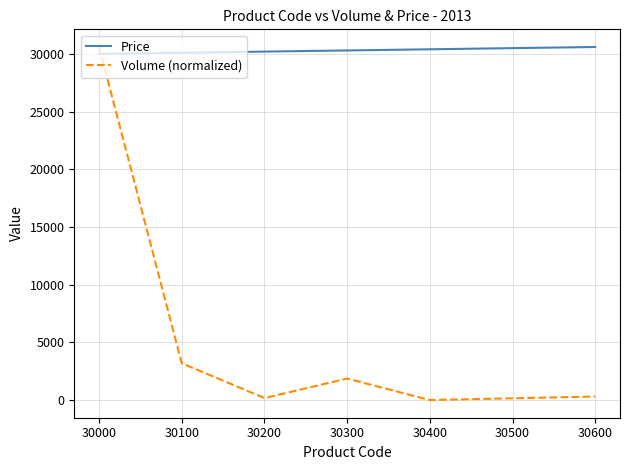

Rank the series by their average value, from lowest to highest.

Volume (normalized), Price